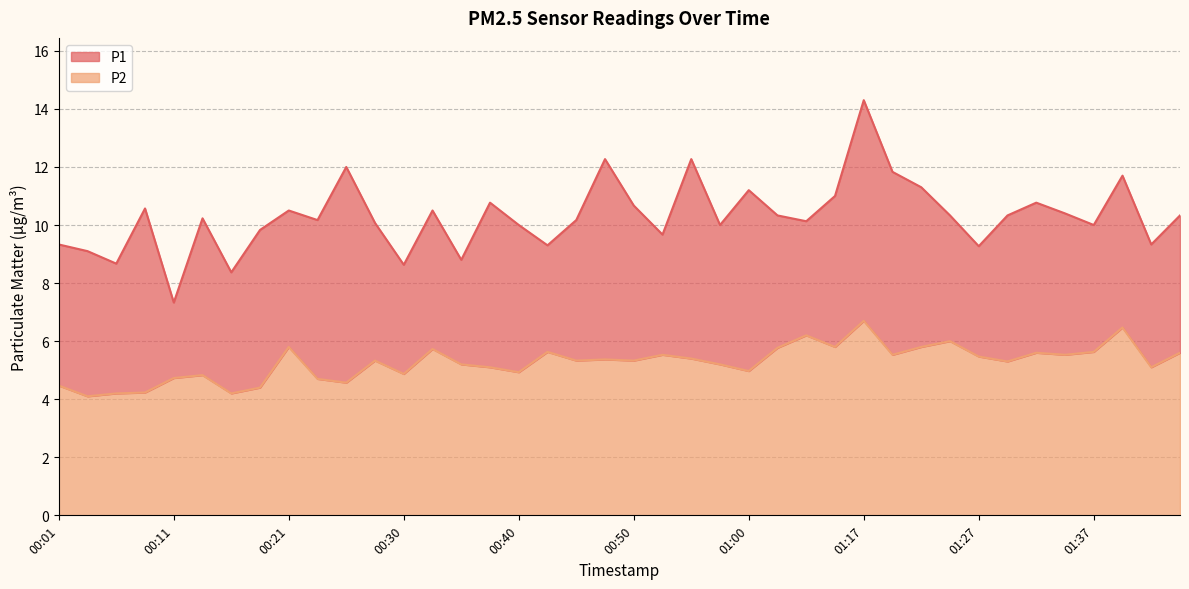

What is the spread (max minus min) of values at 01:04?

3.9